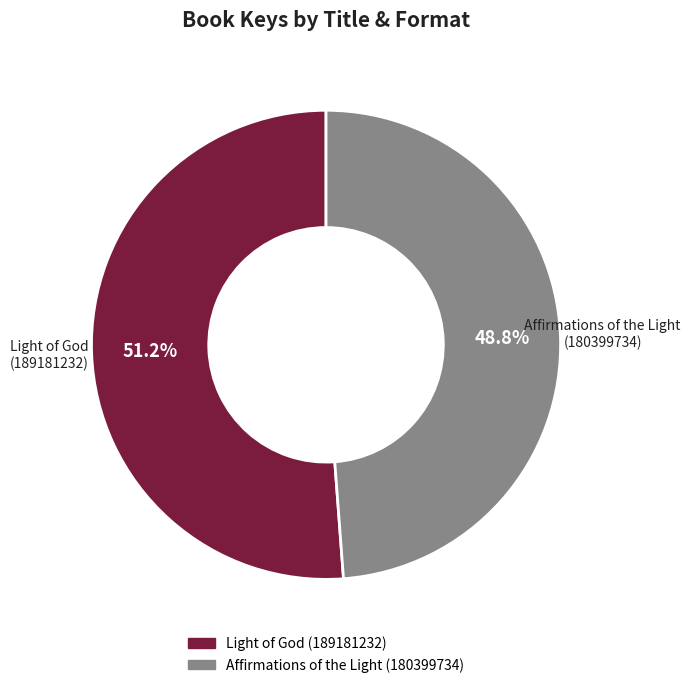

Does Light of God (189181232) account for over 50% of the chart?

Yes